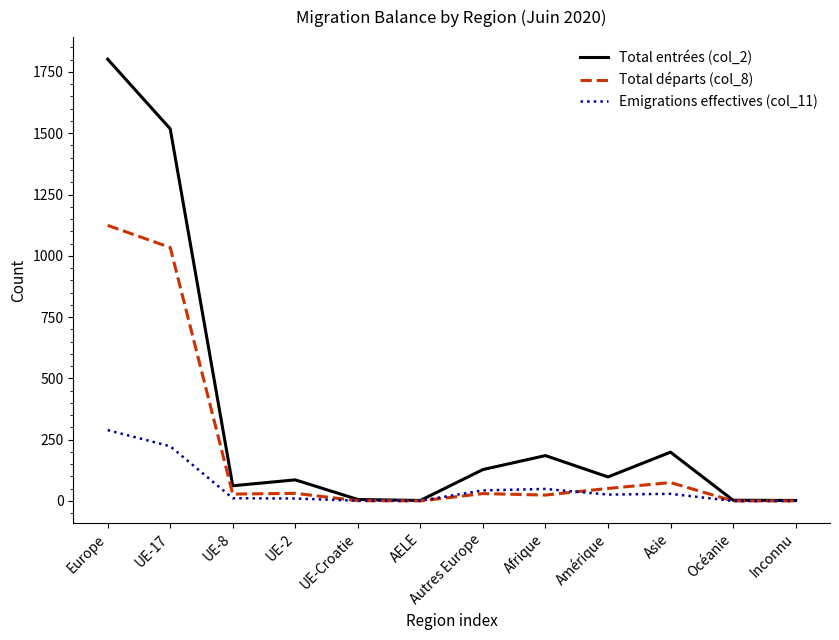

At which label does Emigrations effectives (col_11) first exceed 26?

Europe